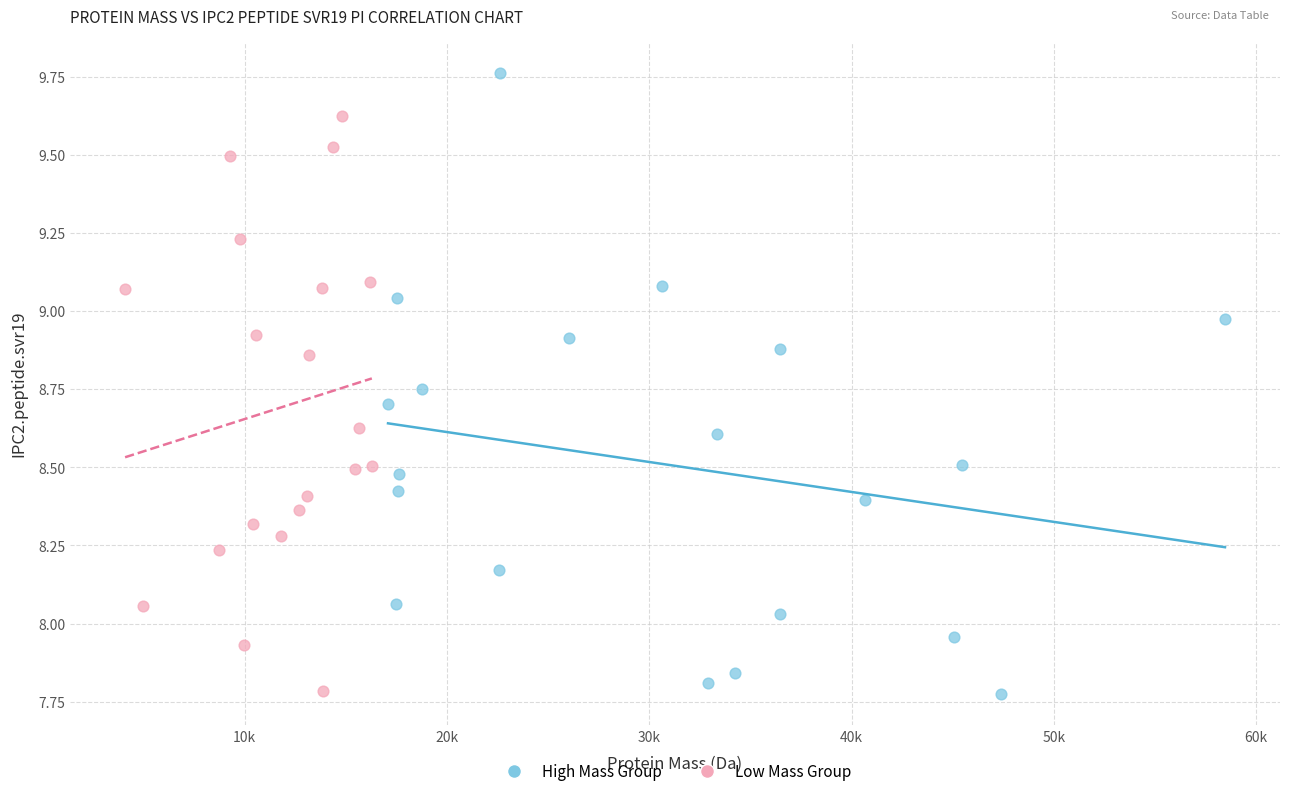

Which series has the largest Y range (max minus min)?

High Mass Group